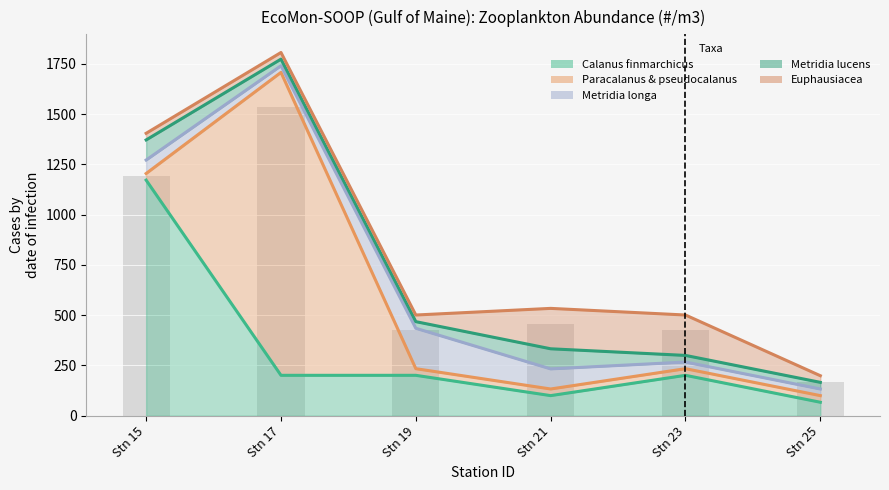

What are all the series names shown in the legend?

Calanus finmarchicus, Paracalanus & pseudocalanus, Metridia longa, Metridia lucens, Euphausiacea